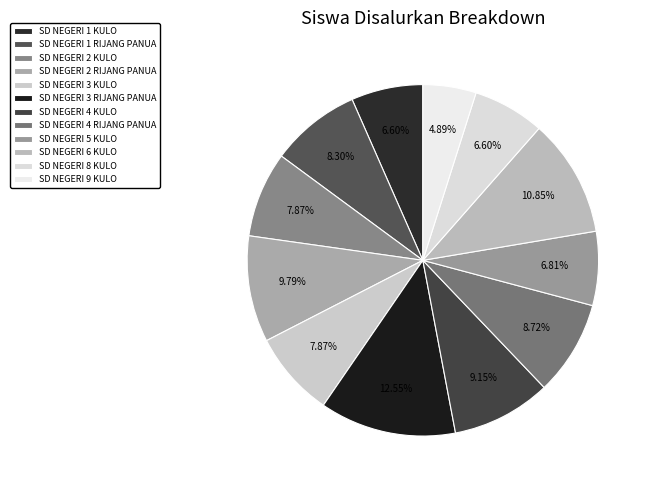

Count the number of slices in the pie.

12